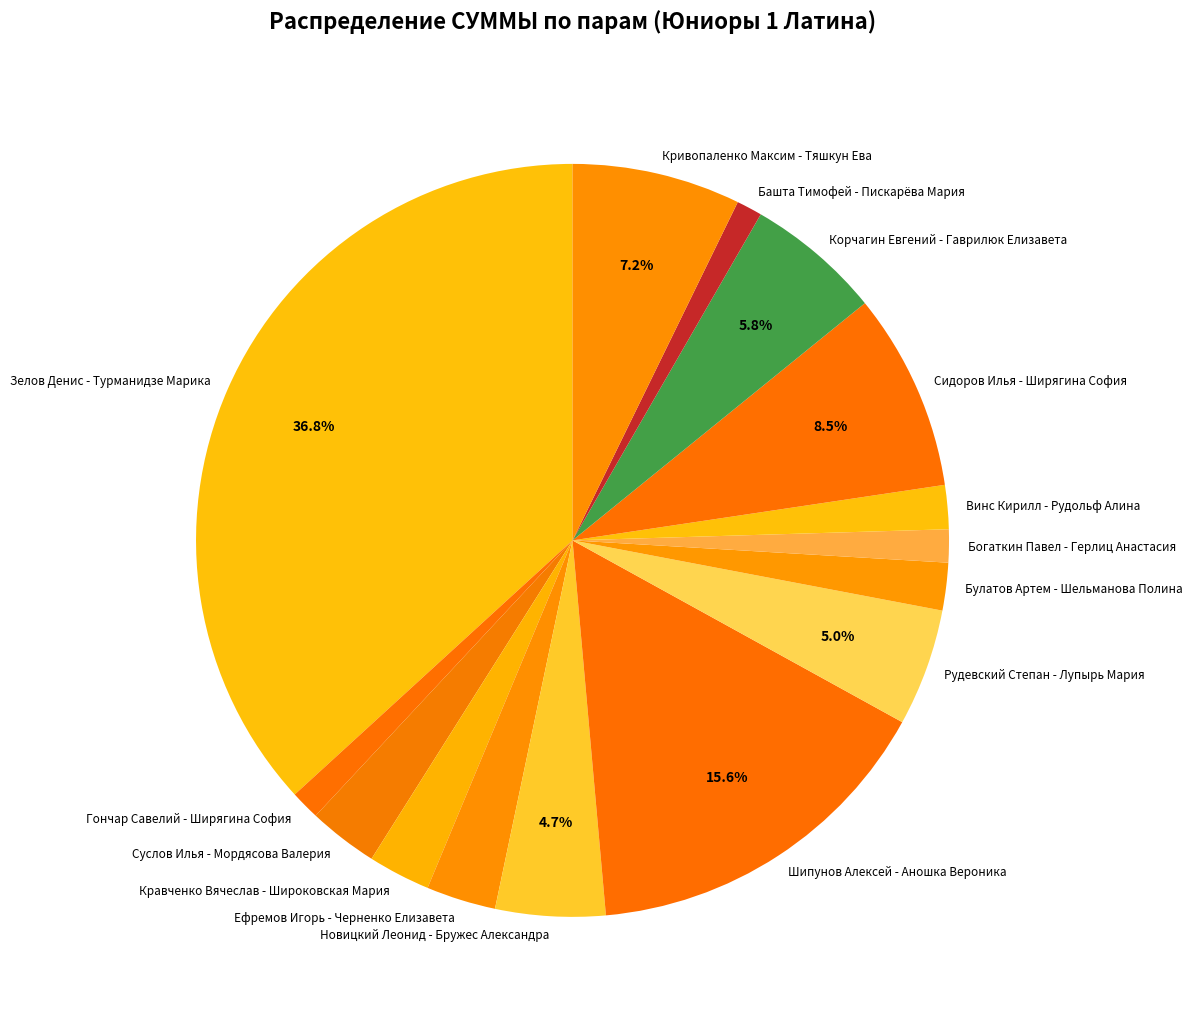

Which category has the biggest portion of the pie?

Зелов Денис - Турманидзе Марика